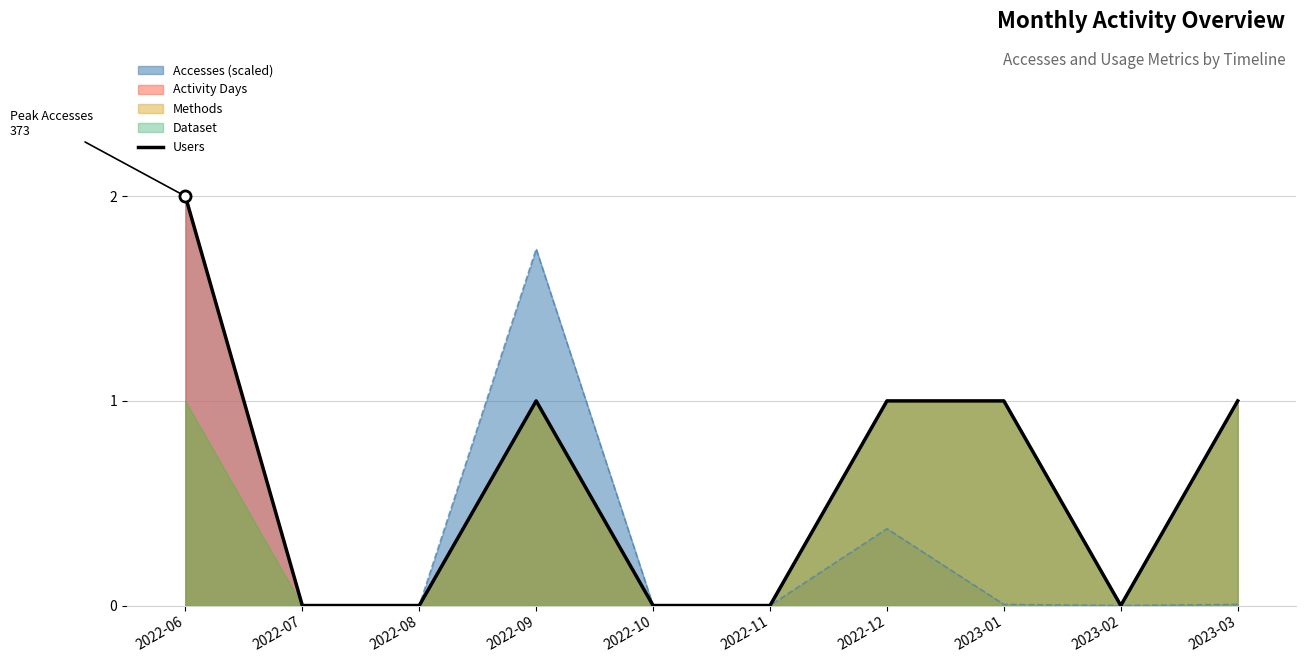

Between 2022-07 and 2022-10, which is larger?

2022-07